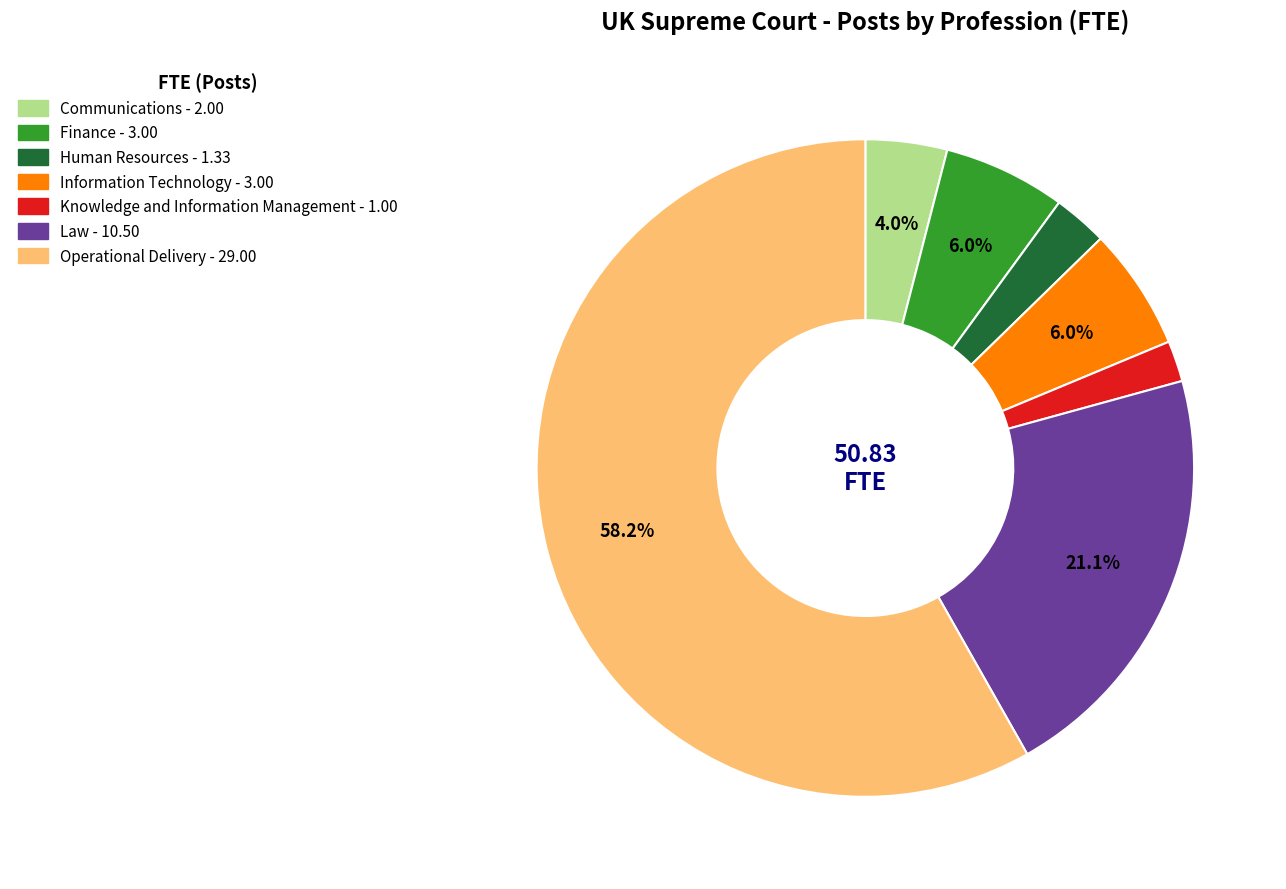

How many slices are in this pie chart?

7